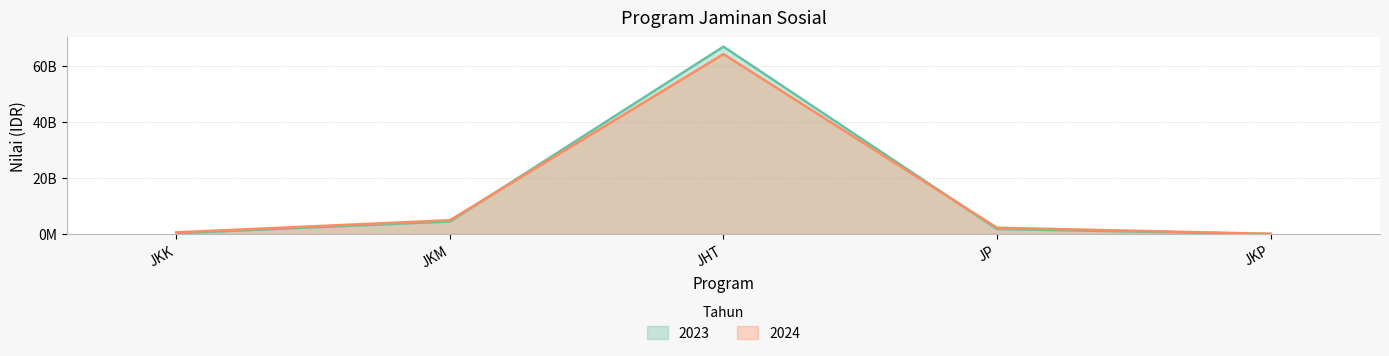

The 2024 series shows 2226376830 at JP. True or false?

True